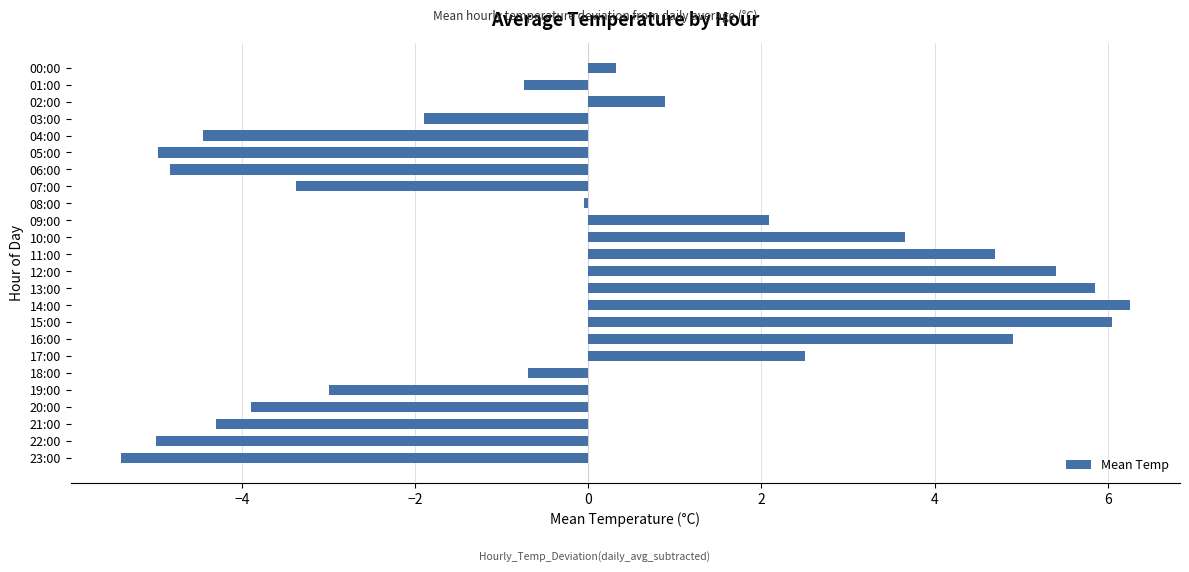

Are the bars horizontal?

Yes